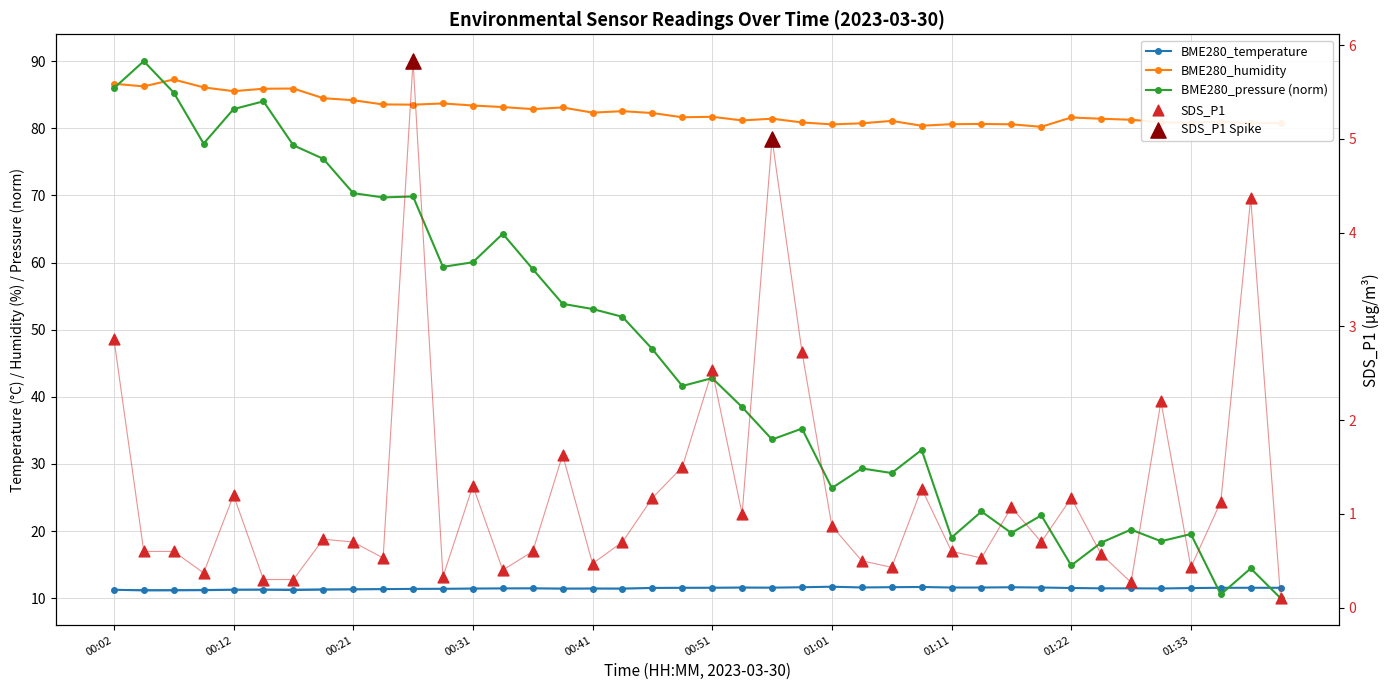

At how many categories does at least one series exceed 26?

40